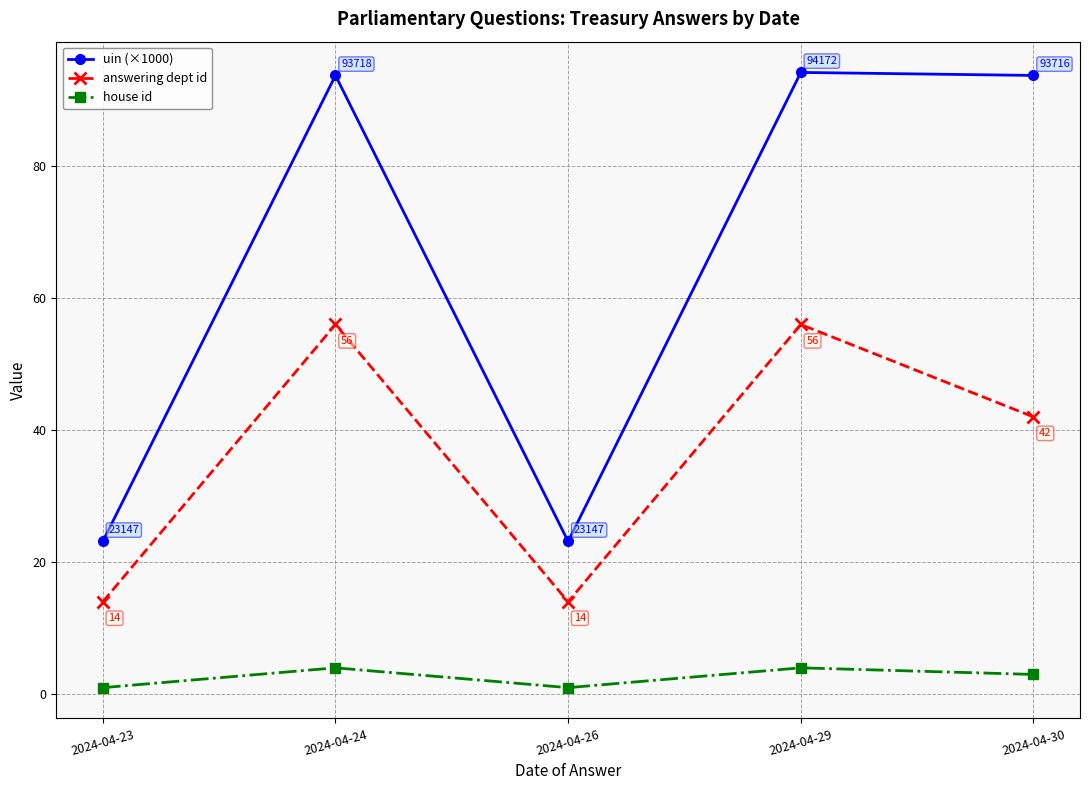

What is the highest value of the house id series?

4.0